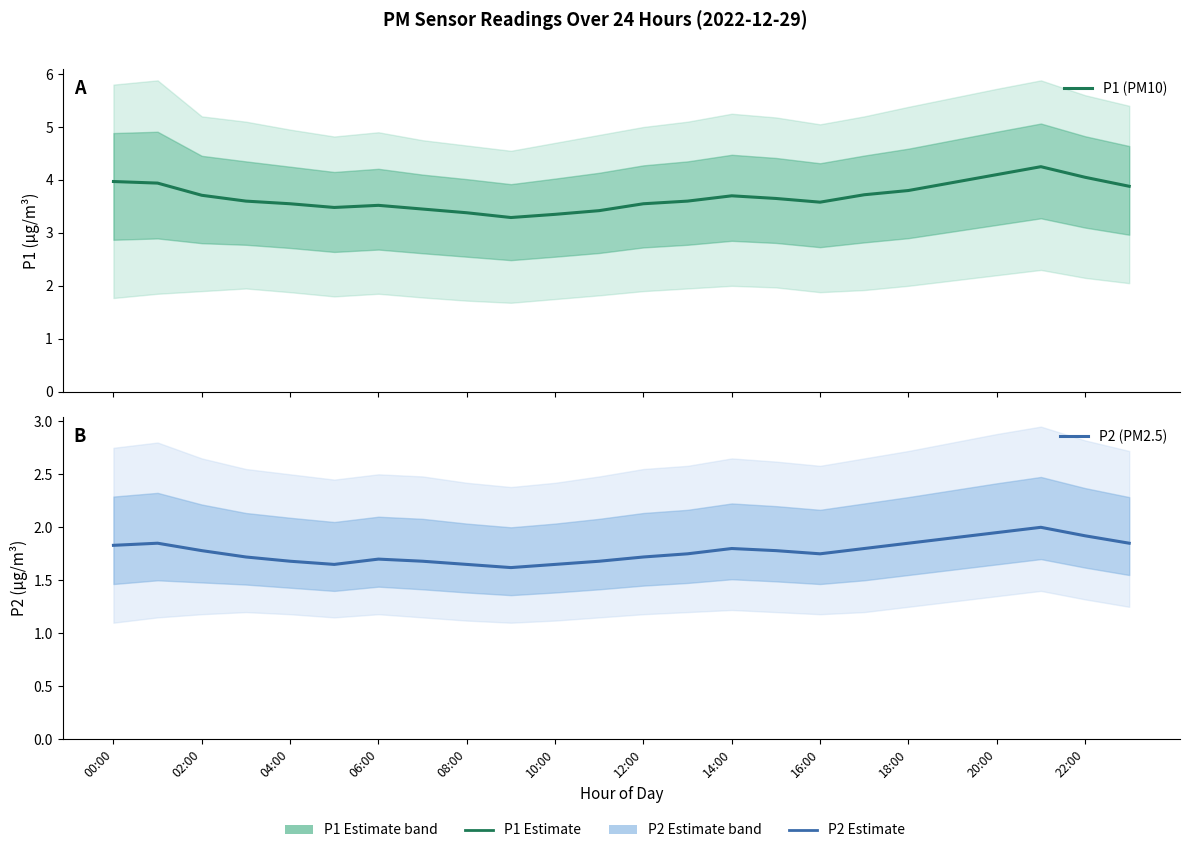

How many P2 (PM2.5) values are between 1 and 2?

24